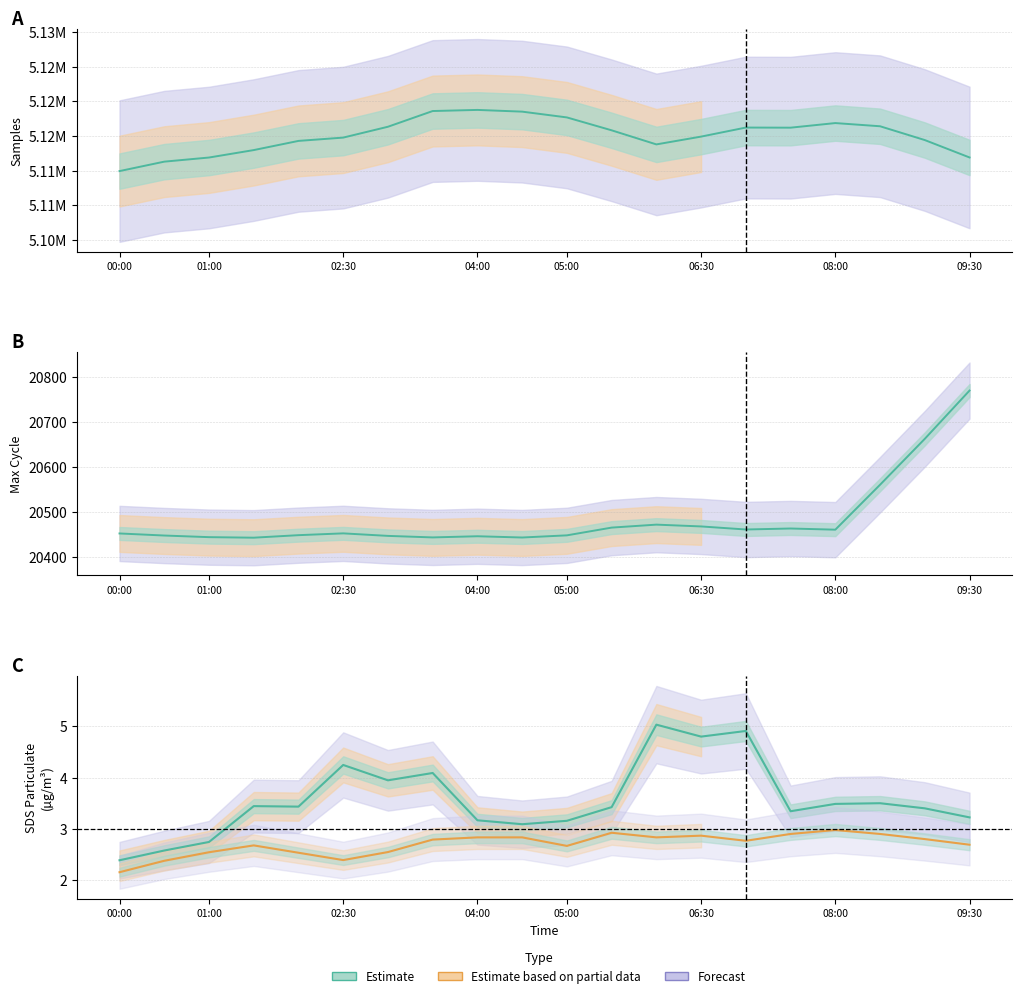

Does the chart display data point markers on the line(s)?

No